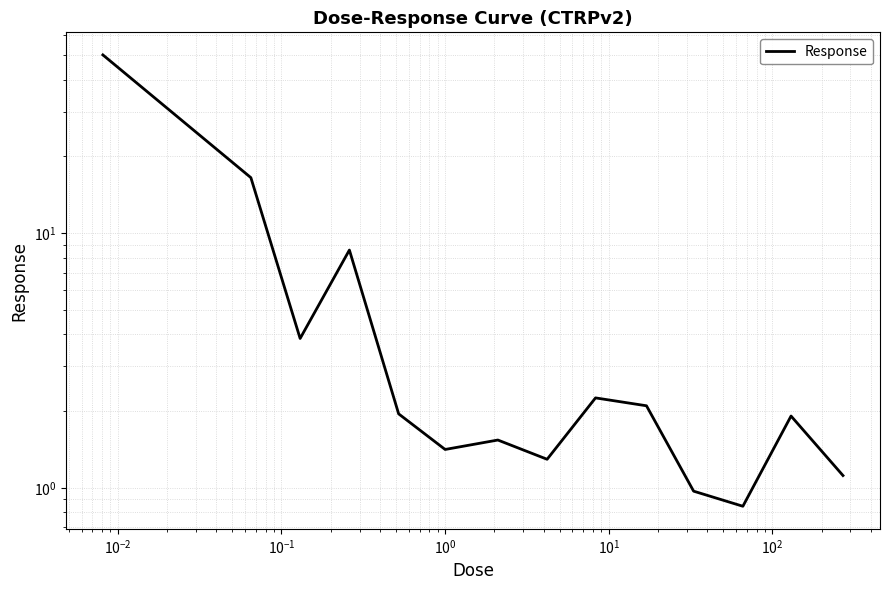

Reading right to left, extract all data points from this chart.

1.1	1.9	0.8	1.0	2.1	2.3	1.3	1.5	1.4	2.0	8.6	3.9	16.5	50.1